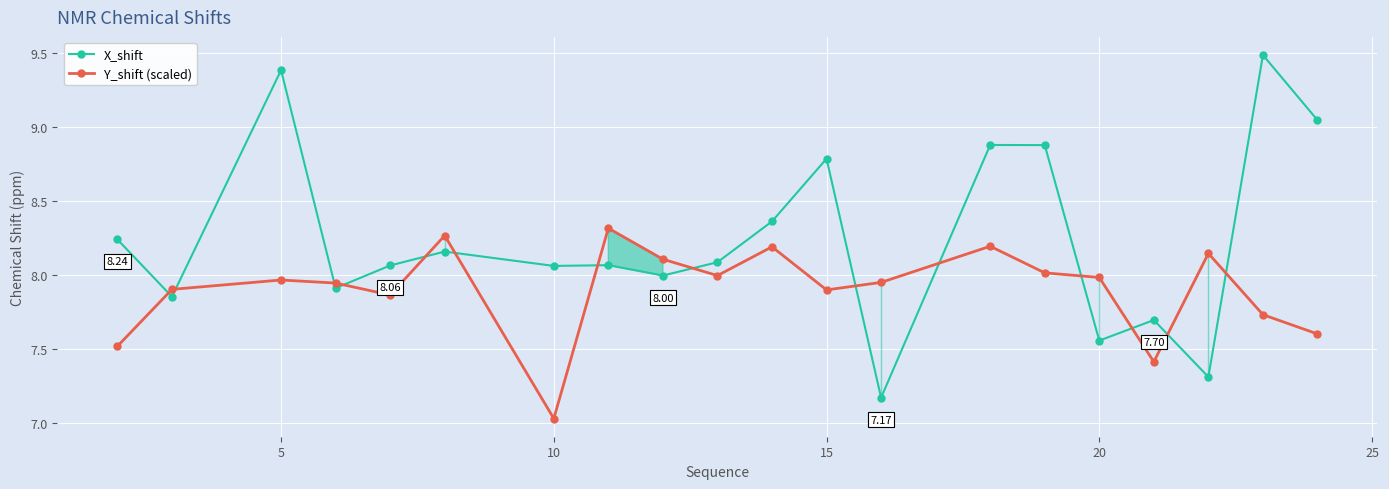

Which series ends up on top after the final intersection of X_shift and Y_shift (scaled)?

X_shift